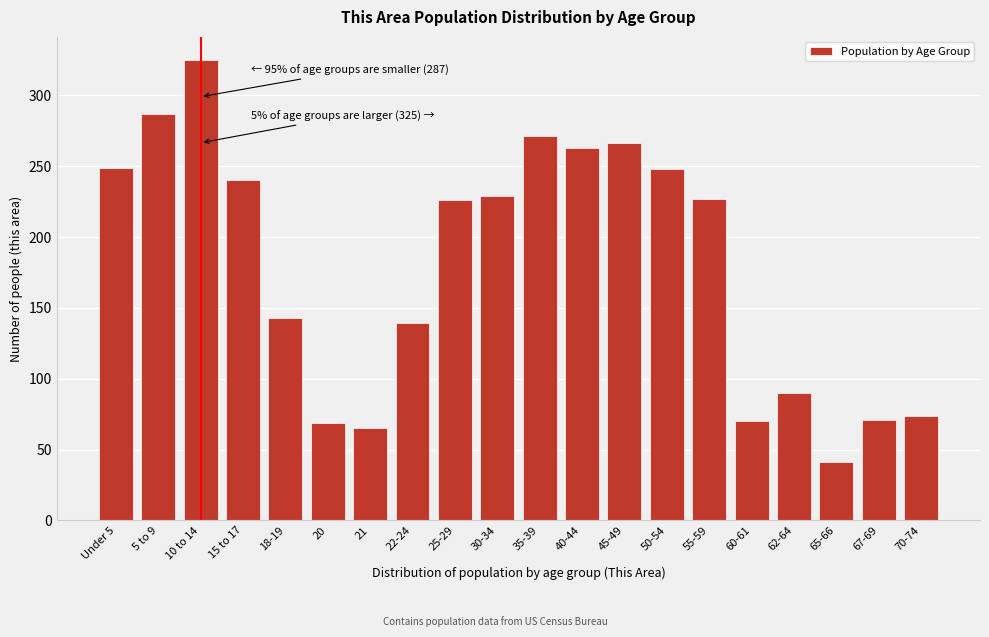

What is the label of the 20th bar from the left?

70-74